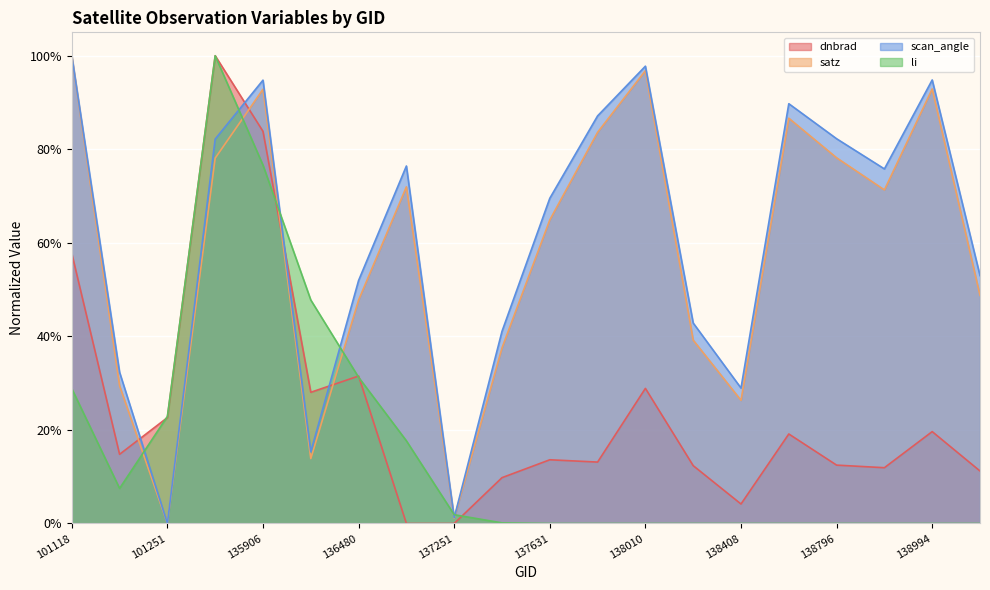

True or false: dnbrad has more than 0 interior local peaks.

True